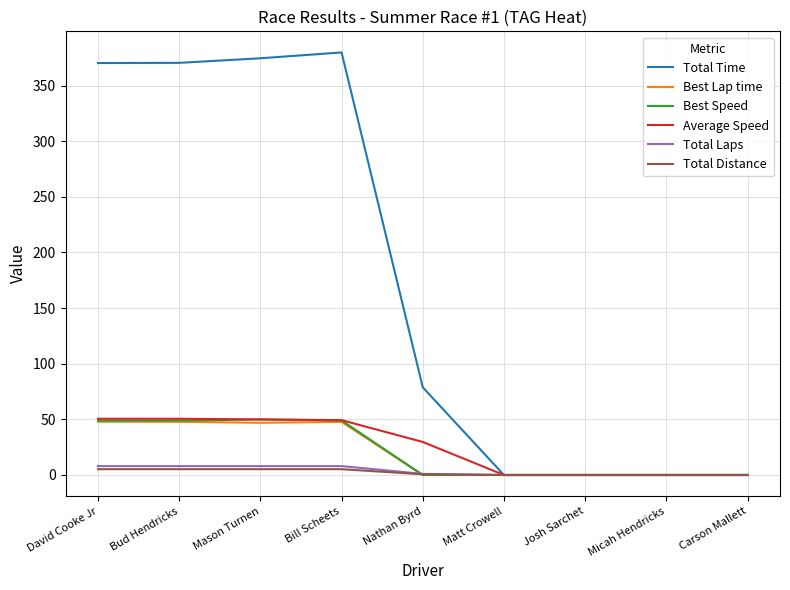

How many categories are shown in the chart?

9